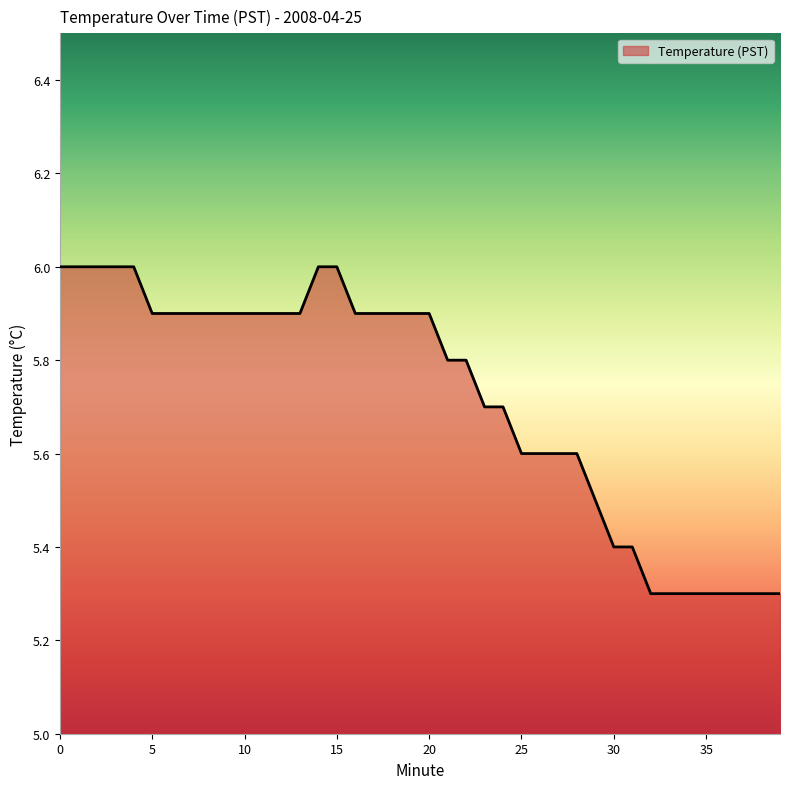

What is the average value?

5.7